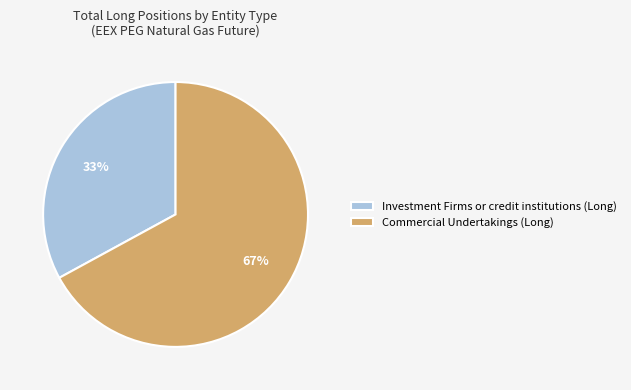

Which category accounts for the majority?

Commercial Undertakings (Long)